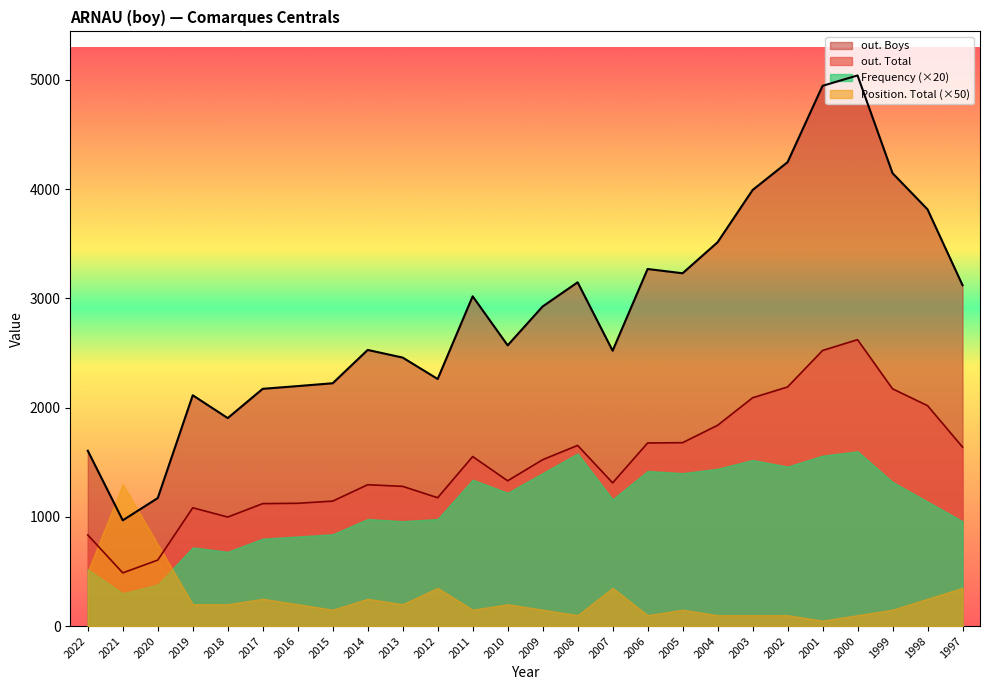

What is the difference between the maximum and second lowest values in the out. Total series?

2018